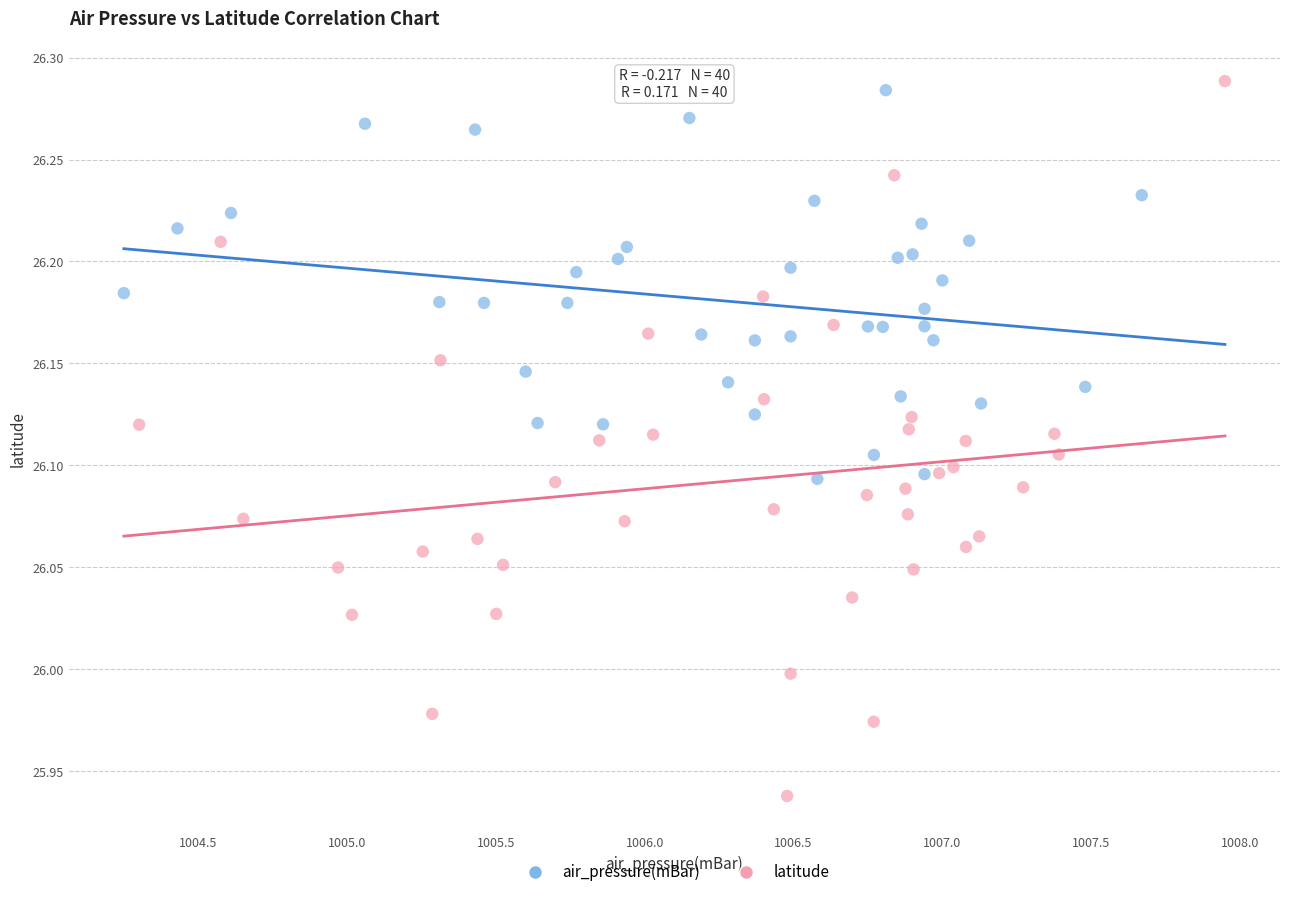

Which series has the largest Y range (max minus min)?

latitude